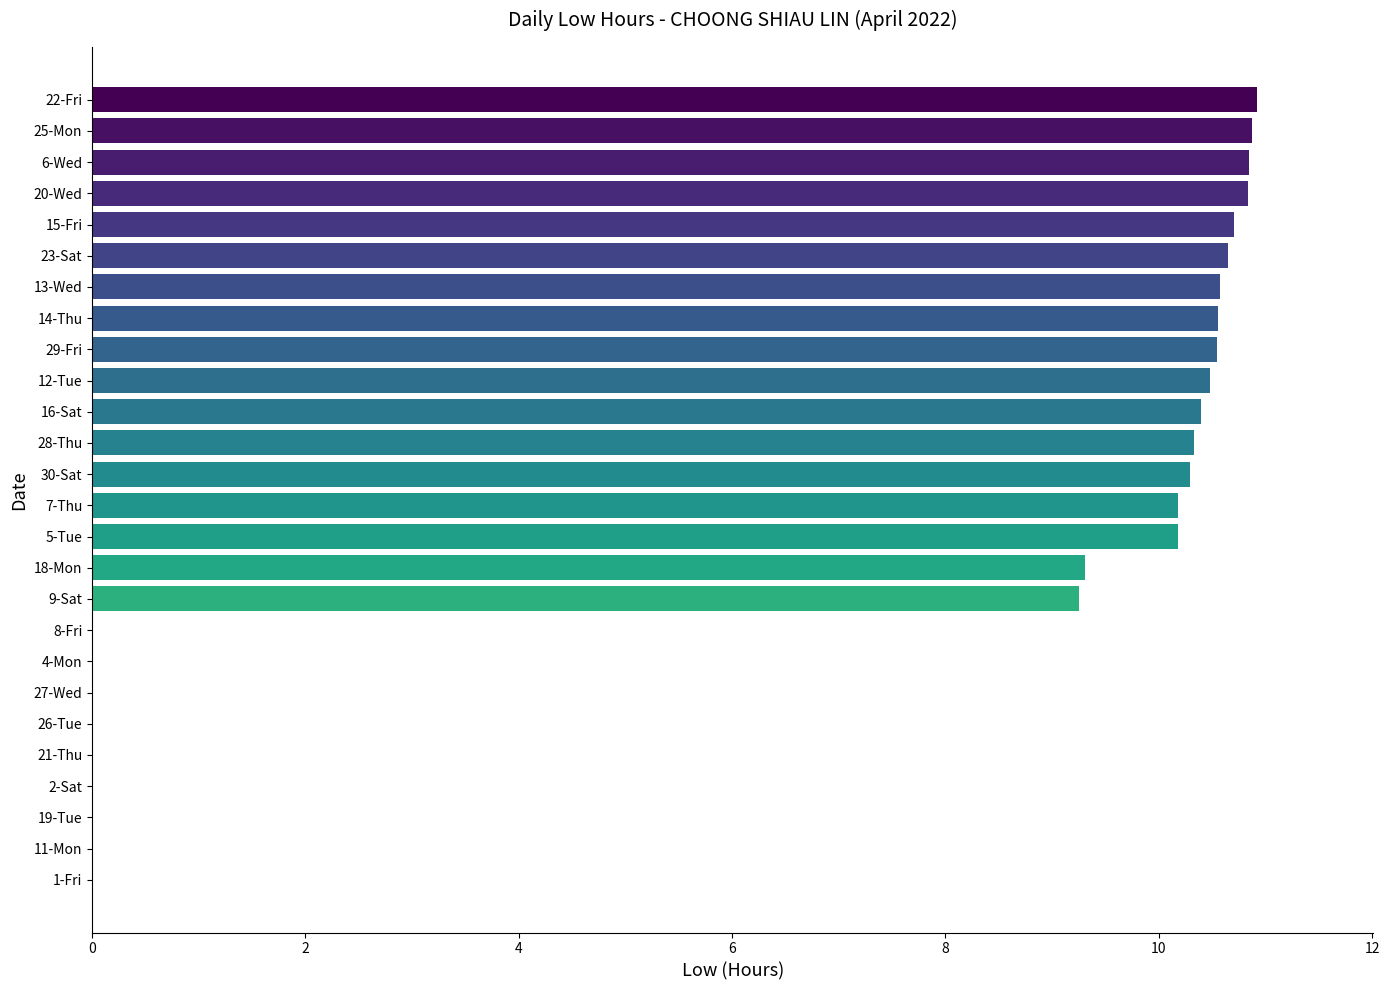

Which has a higher value, 19-Tue or 18-Mon?

18-Mon